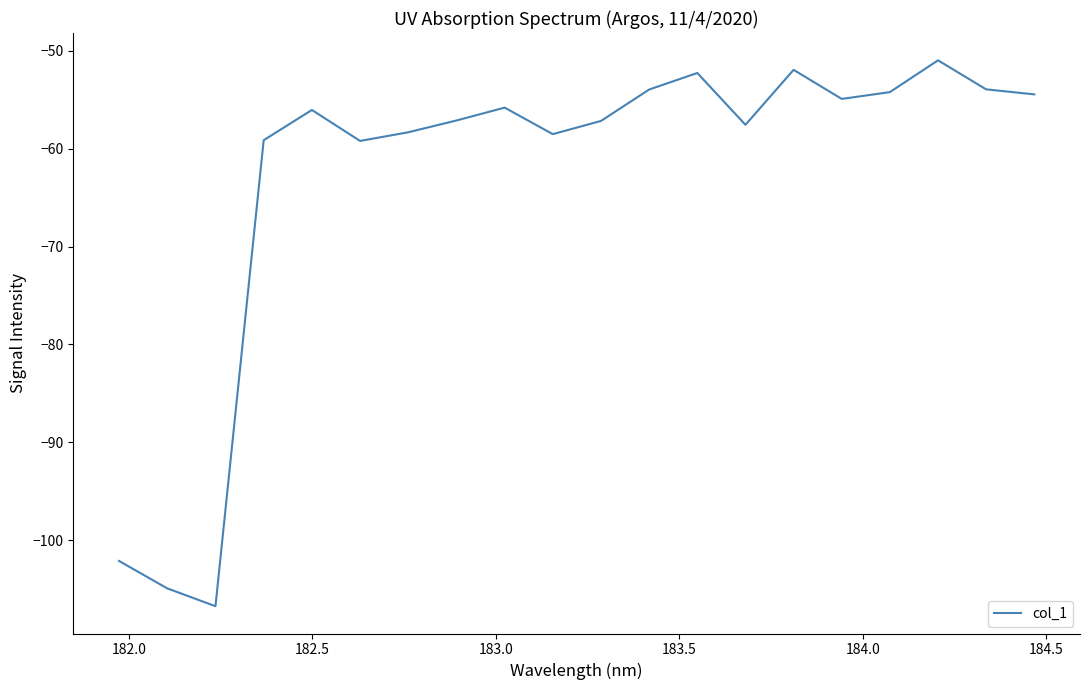

Does the chart have visible grid lines?

No